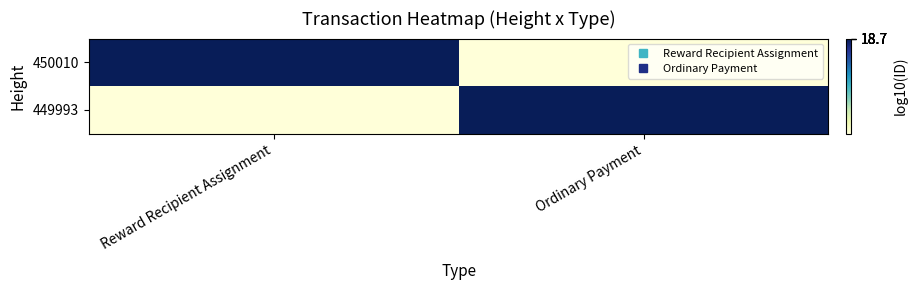

What is the spread (max minus min) of values at Ordinary Payment?

18.7